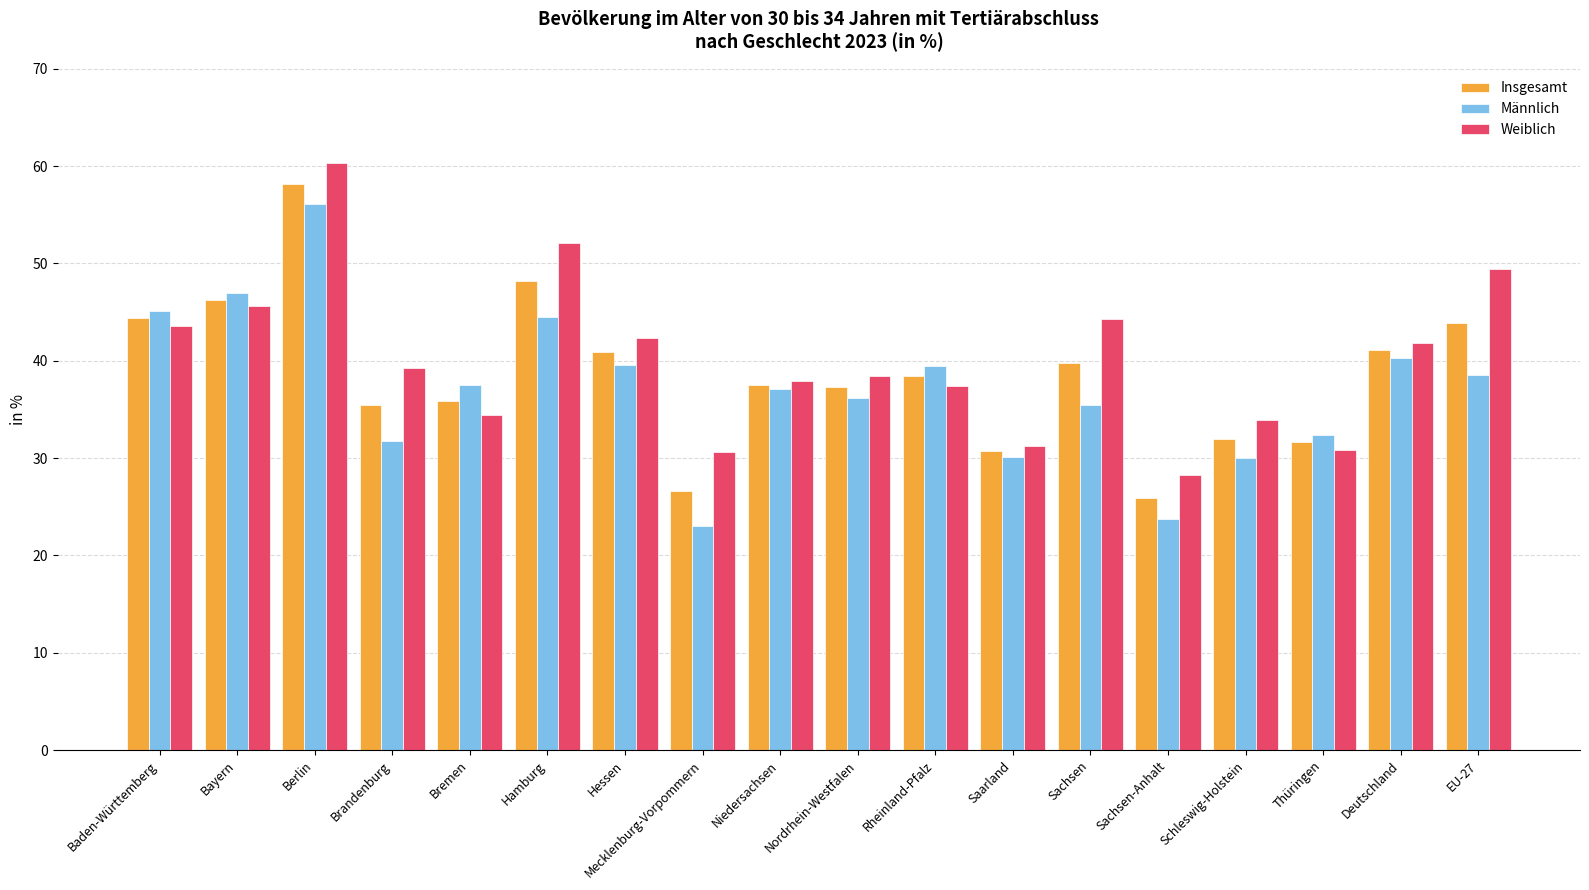

At which label does Männlich first exceed 37?

Baden-Württemberg